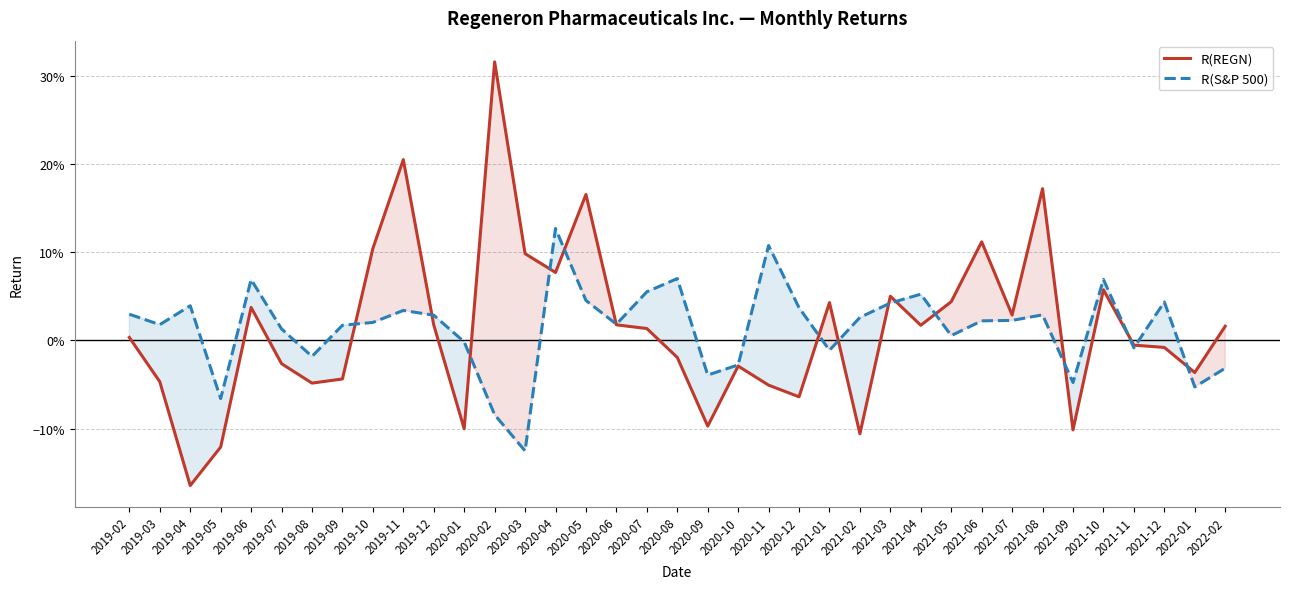

Count the number of data series in this chart.

2